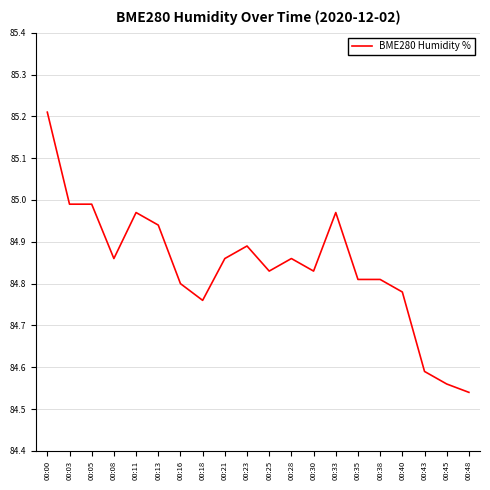

What is the difference between the maximum and minimum values?

0.7